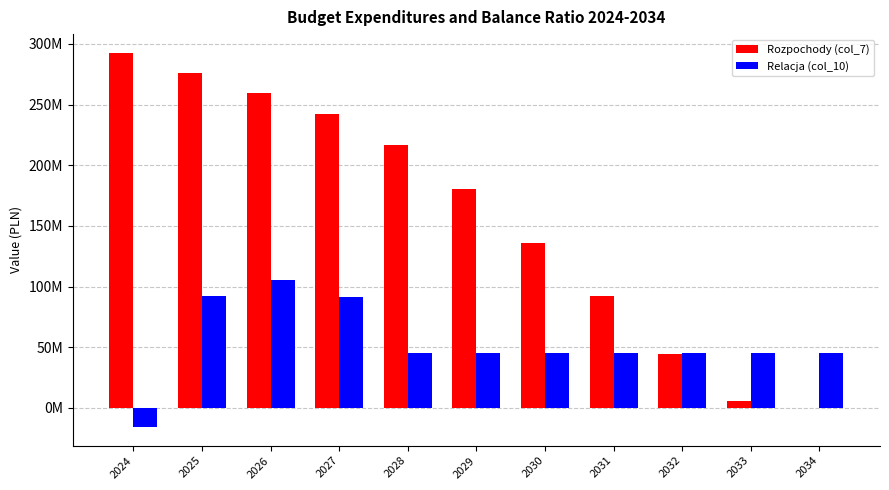

What is the sum of all Relacja (col_10) values?

589791358.4